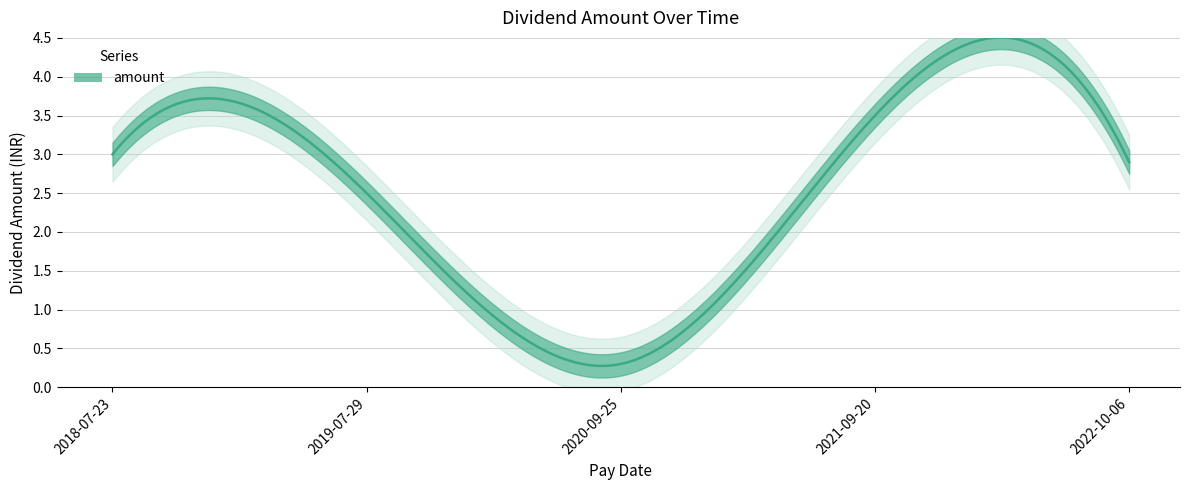

What is the value of the 4th point from the left?

3.5